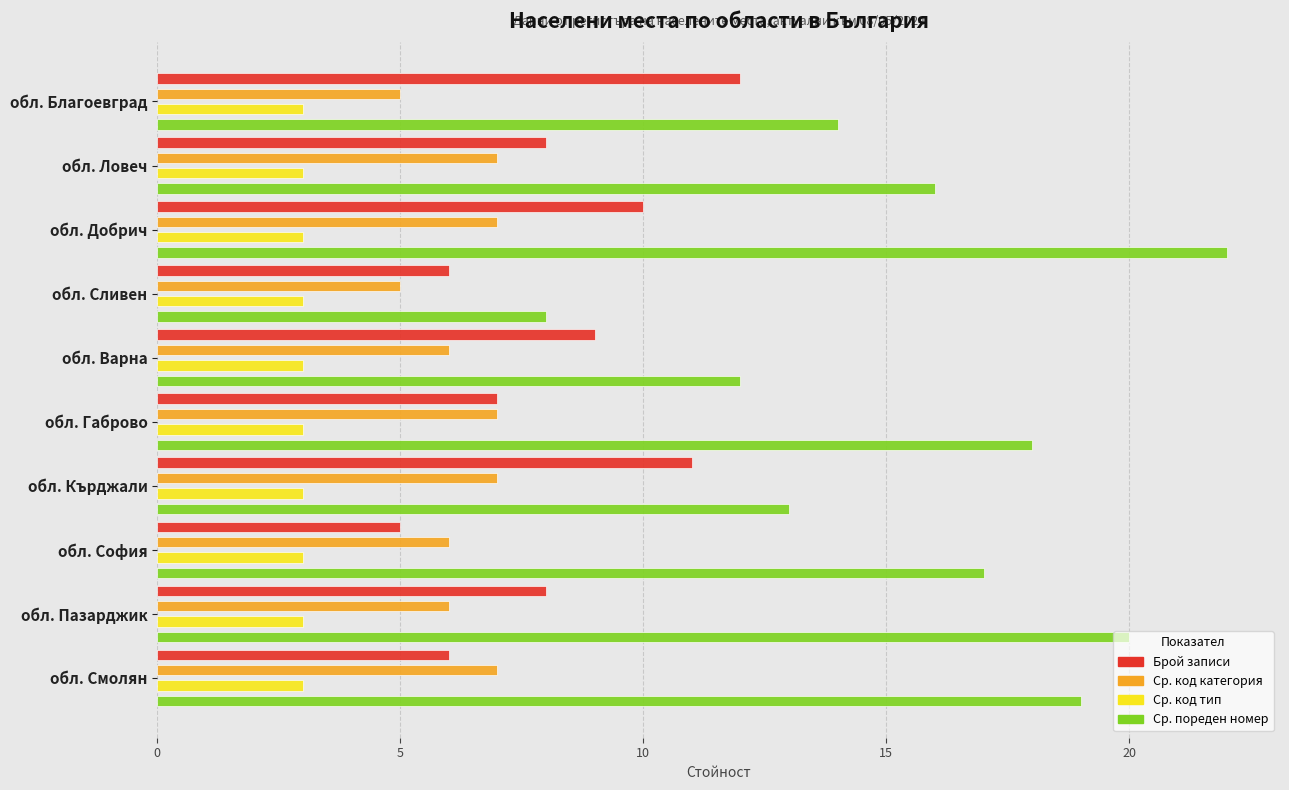

Rank the series by their maximum value, from lowest to highest.

Ср. код тип, Ср. код категория, Брой записи, Ср. пореден номер